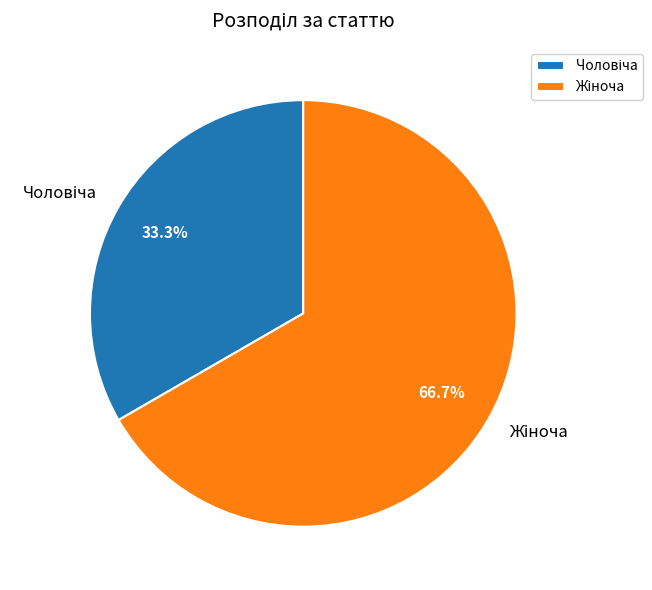

Is there any slice that represents more than half of the pie?

Yes